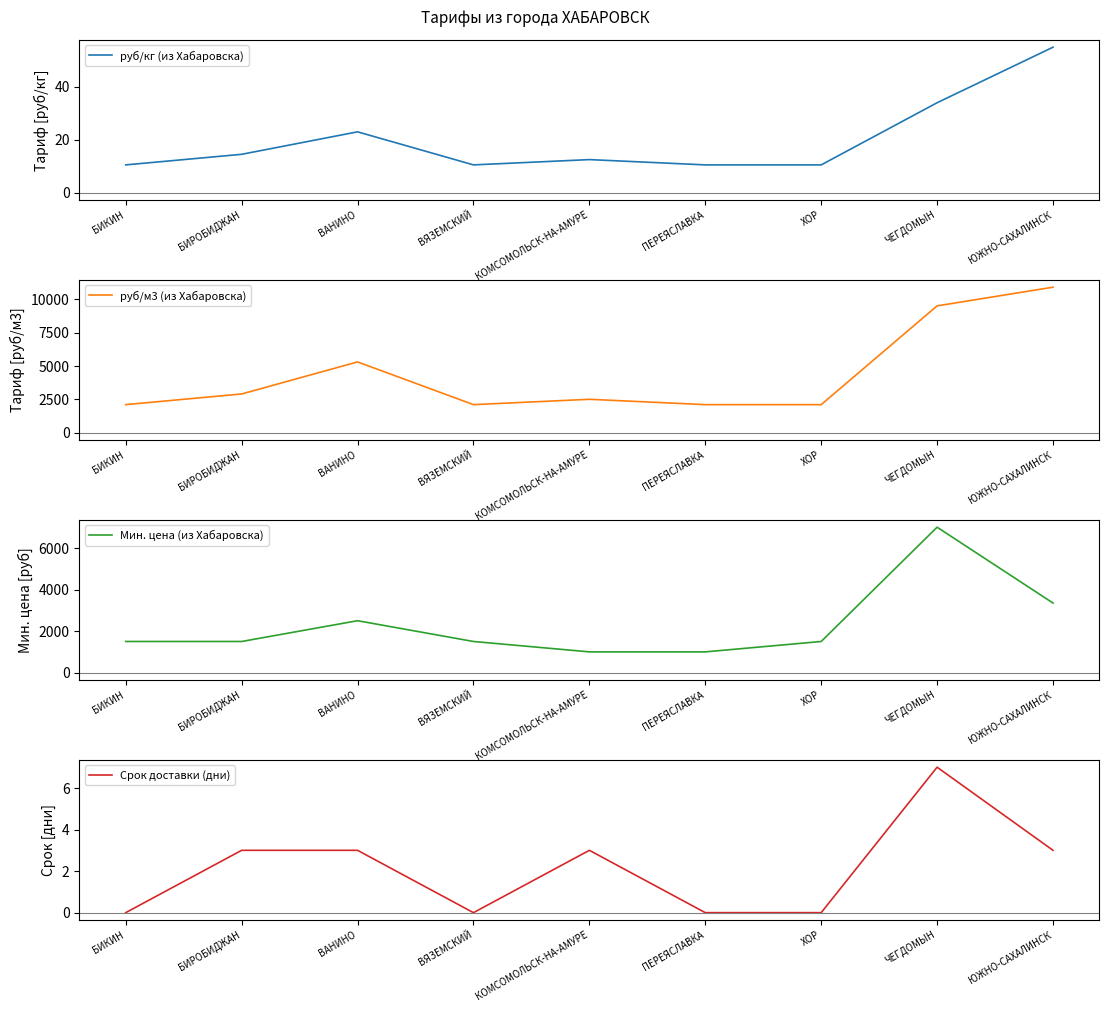

Which category has the lowest value in the Мин. цена (из Хабаровска) series?

КОМСОМОЛЬСК-НА-АМУРЕ